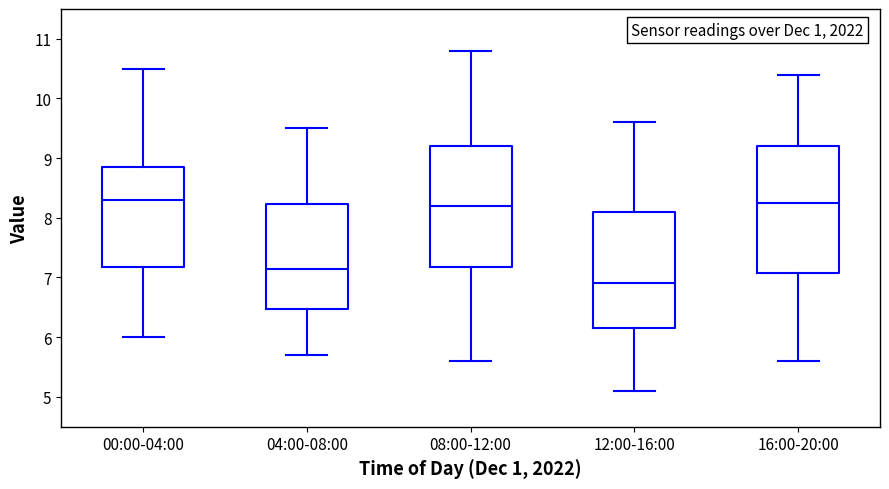

Reading left to right, read every box against the y-axis: the position of its median line, the range the box covers, and the ends of its whiskers. The values are not printed on the chart, so give them approximately, as read against the axis.

00:00-04:00: median 8.3, box 7.2 to 8.9, whiskers 6.0 to 10.5
04:00-08:00: median 7.2, box 6.5 to 8.2, whiskers 5.7 to 9.5
08:00-12:00: median 8.2, box 7.2 to 9.2, whiskers 5.6 to 10.8
12:00-16:00: median 6.9, box 6.2 to 8.1, whiskers 5.1 to 9.6
16:00-20:00: median 8.3, box 7.1 to 9.2, whiskers 5.6 to 10.4